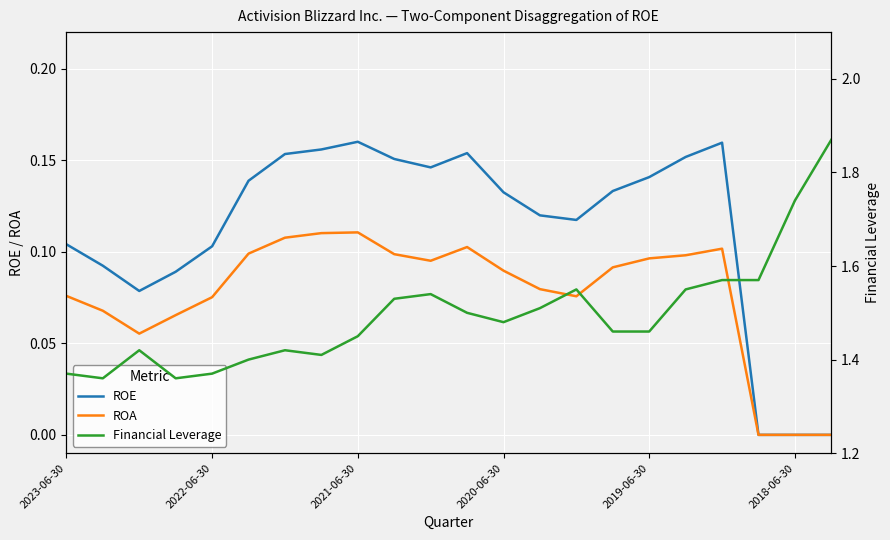

Count the number of categories in the chart.

22